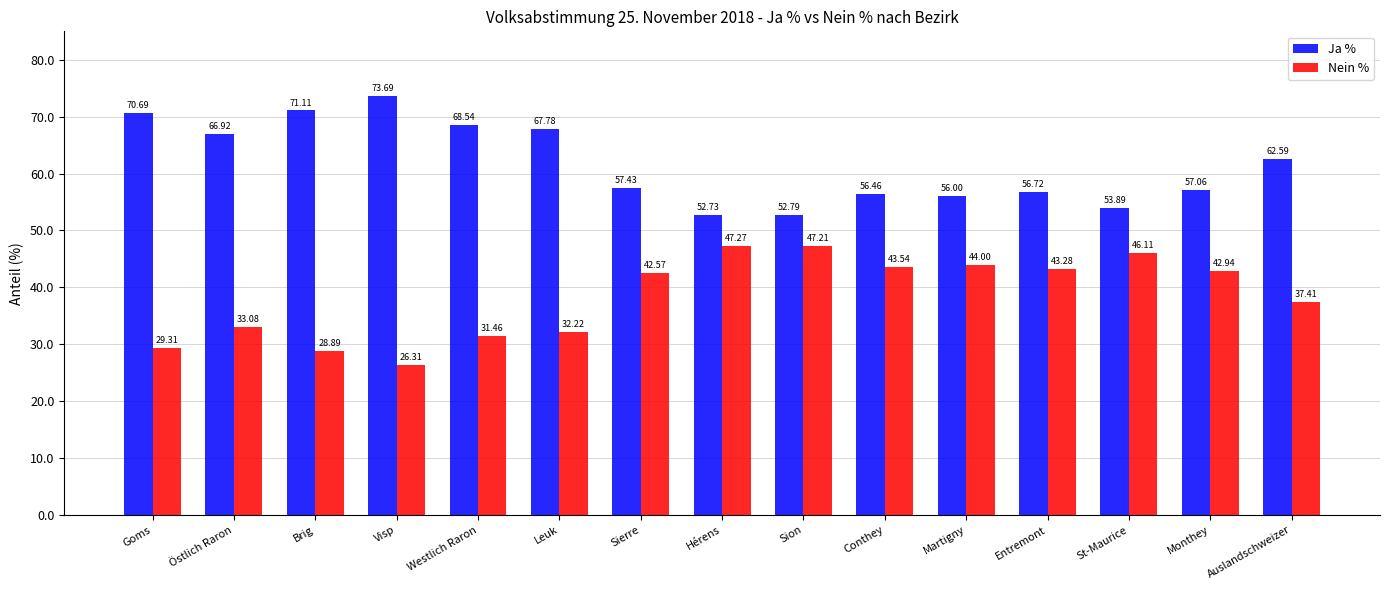

What is the total value across all series at Conthey?

100.0